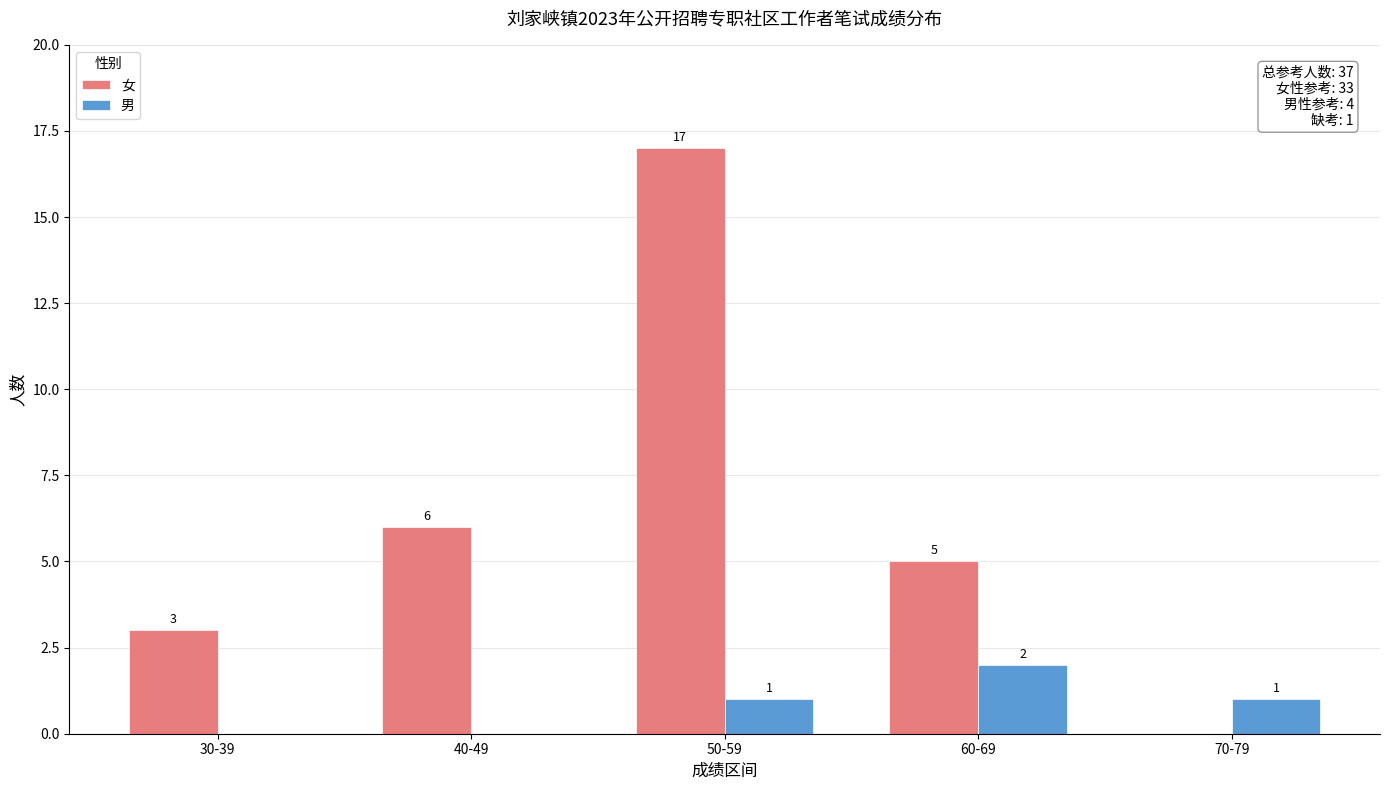

Reading left to right, what are all the values shown in this chart?

女: 30-39=3	40-49=6	50-59=17	60-69=5	70-79=0
男: 30-39=0	40-49=0	50-59=1	60-69=2	70-79=1